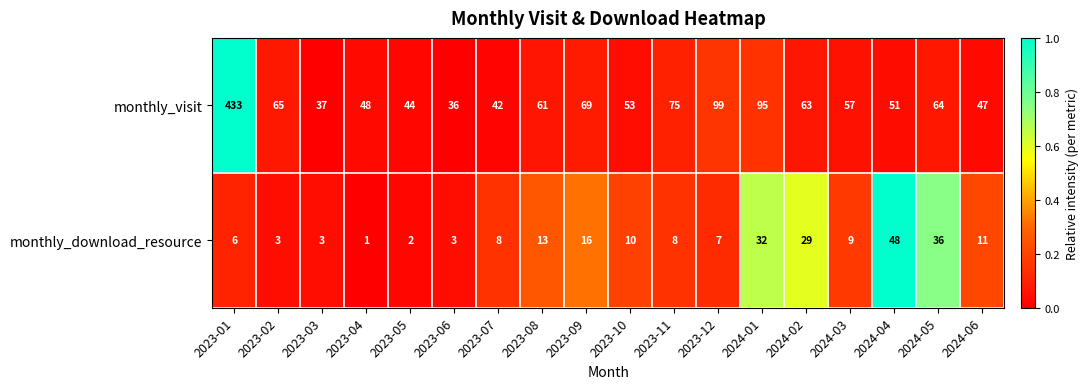

What is the sum of the monthly_visit values at 2023-09 and 2024-04?

120